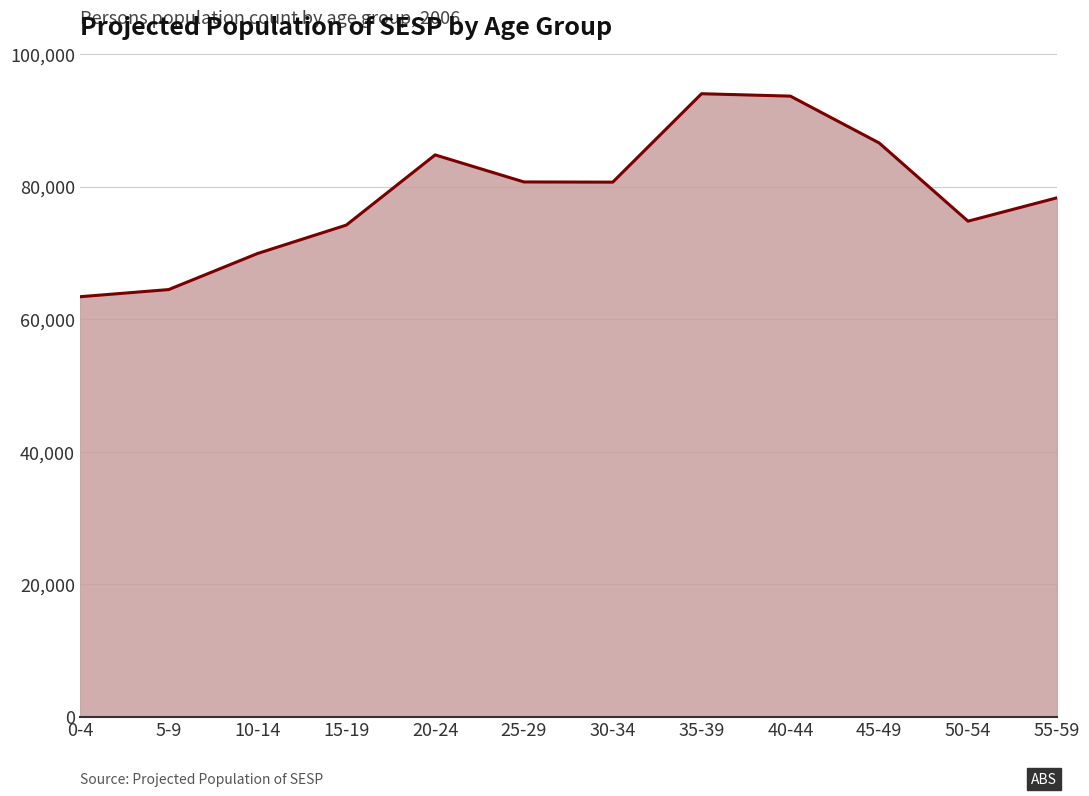

What is the approximate value at 25-29, to the nearest 50?

80700